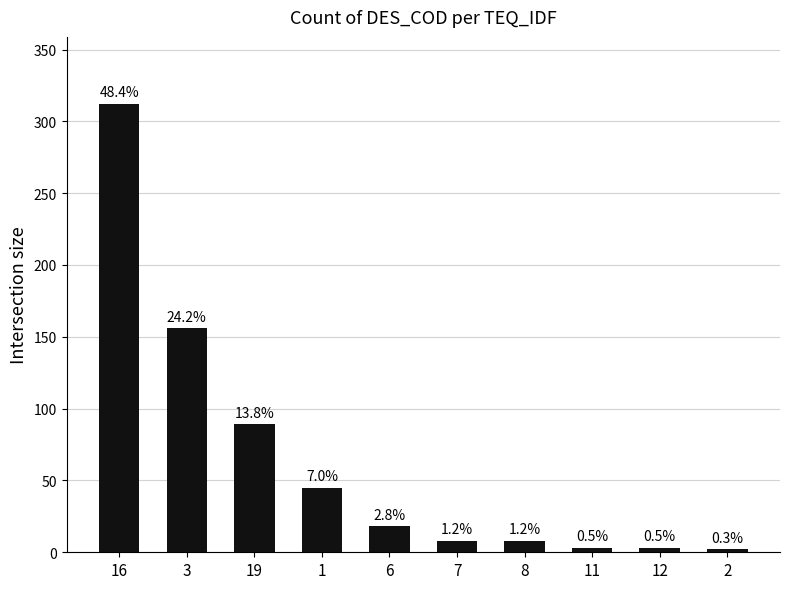

Does the chart contain stacked bars?

No